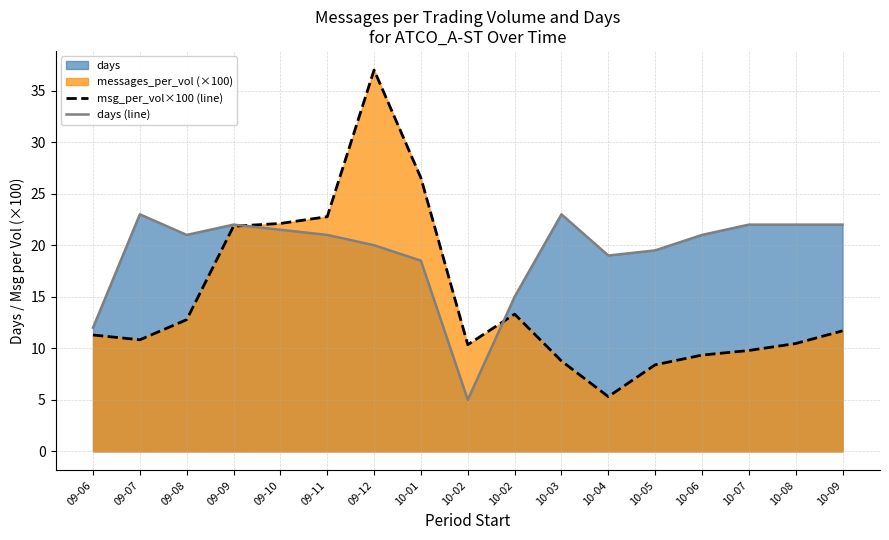

Does the chart display data point markers on the line(s)?

No